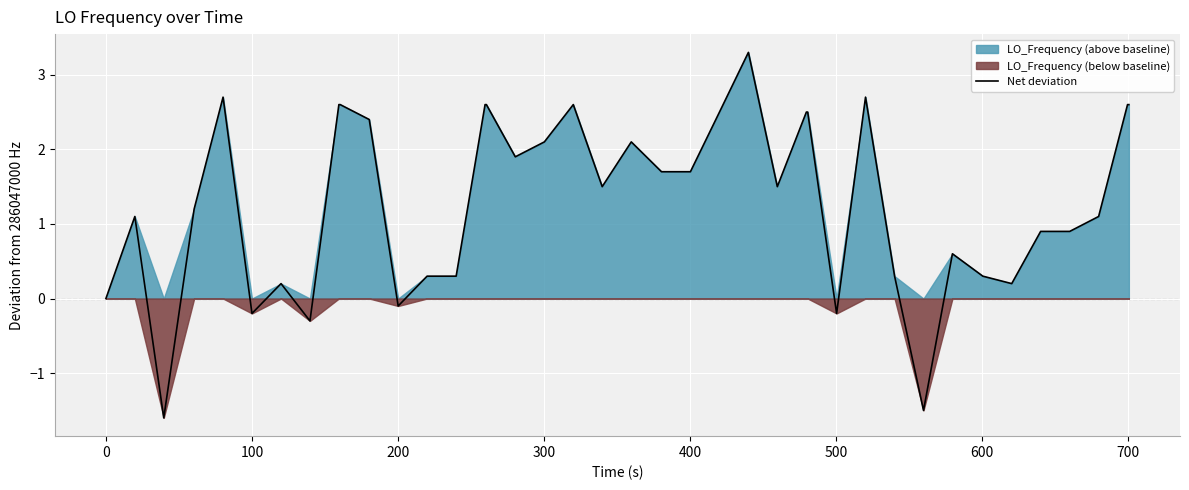

True or false: the data shows 1.6 at 300.

False